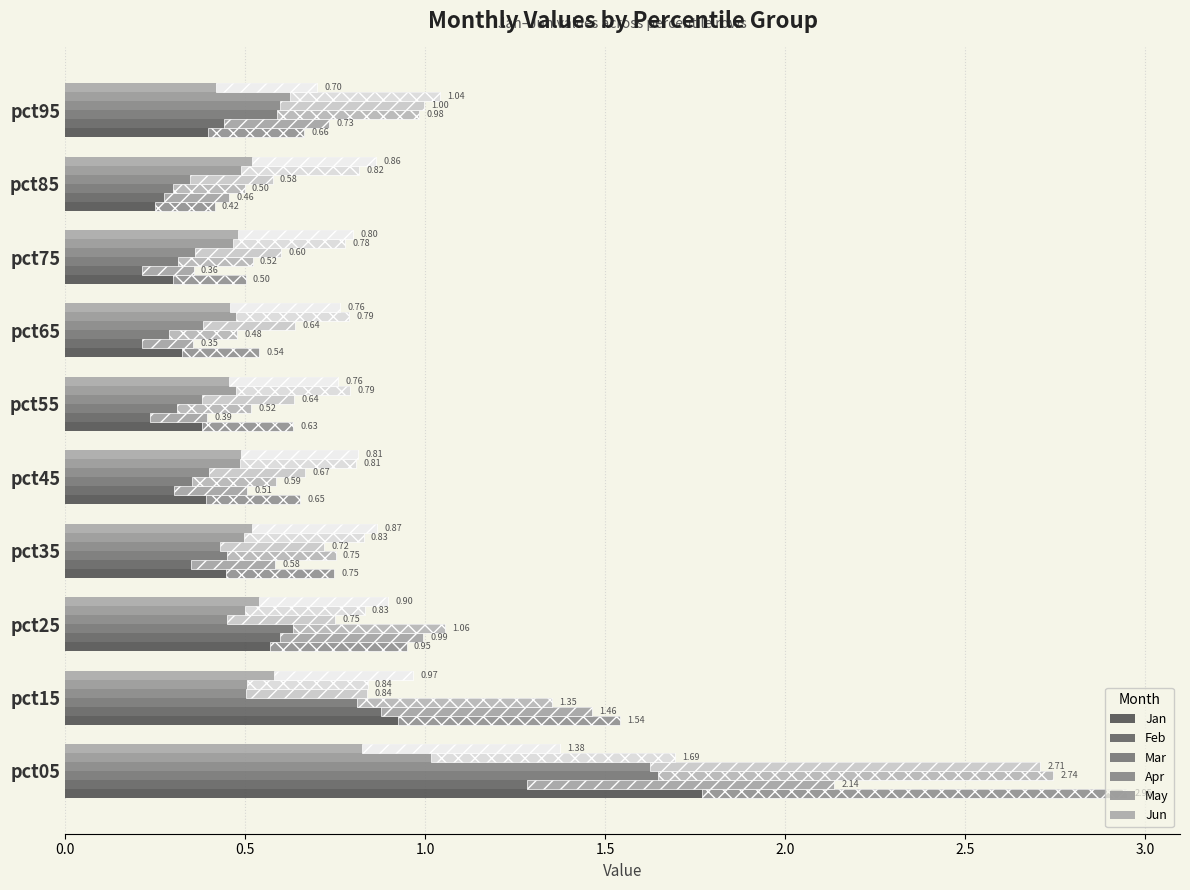

Is it true that Jun equals 0.6 at pct45?

False